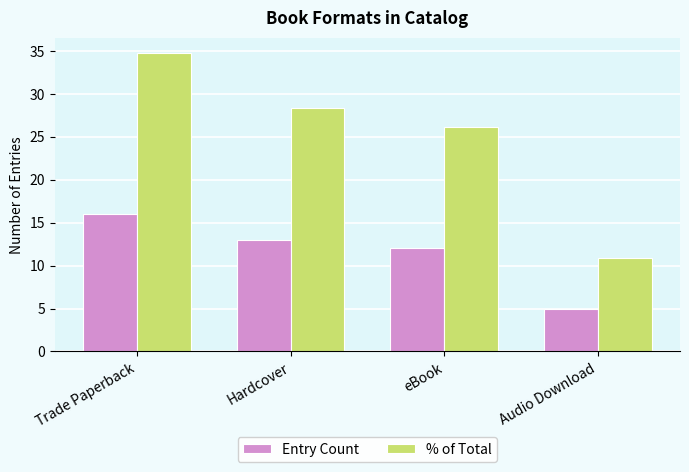

The % of Total series shows 17.4 at Hardcover. True or false?

False